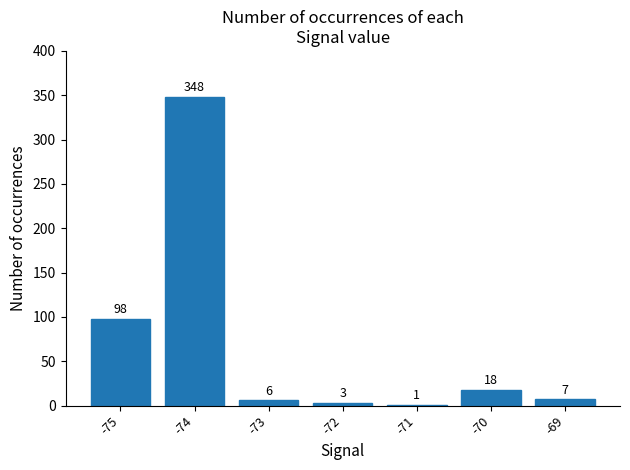

What is the sum of the values at -69 and -72?

10